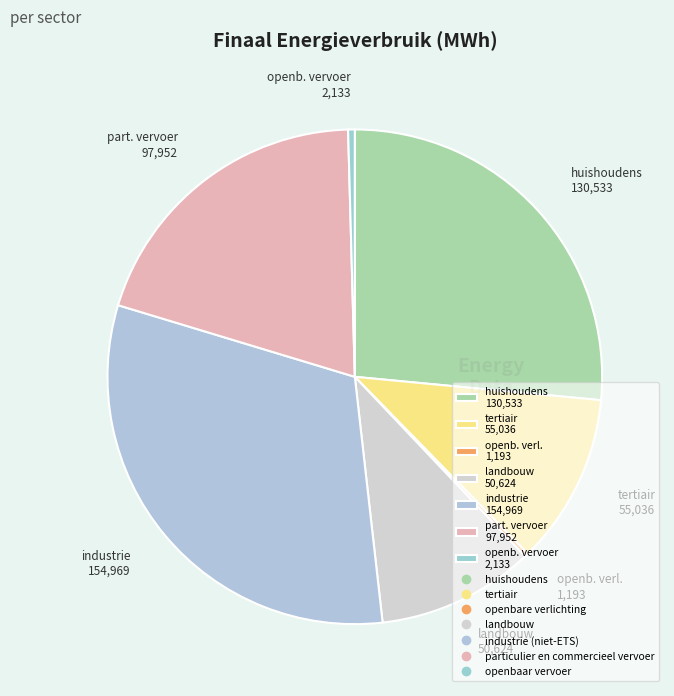

Do part. vervoer 97,952 and tertiair 55,036 together represent more than half of the pie?

No